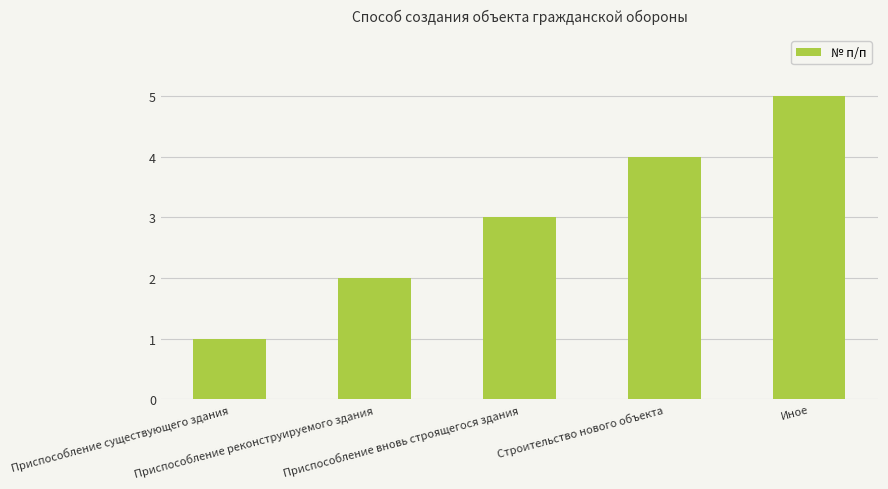

What is the value of the 2nd bar from the left?

2